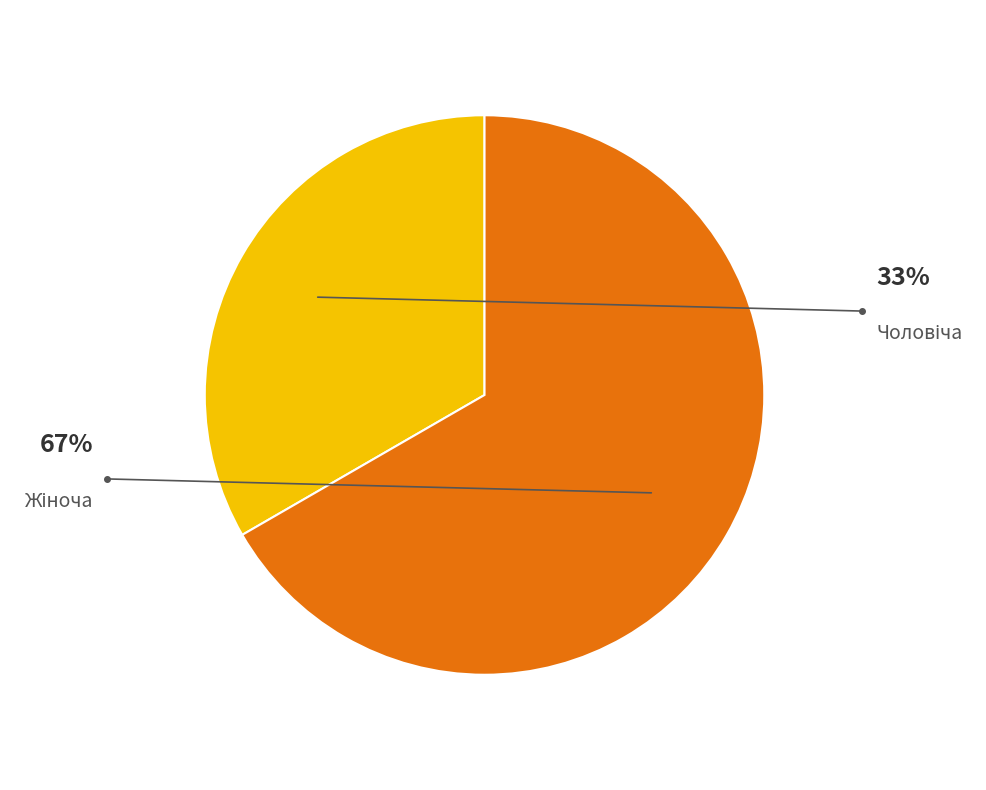

Rank the categories by value from lowest to highest.

Чоловіча, Жіноча